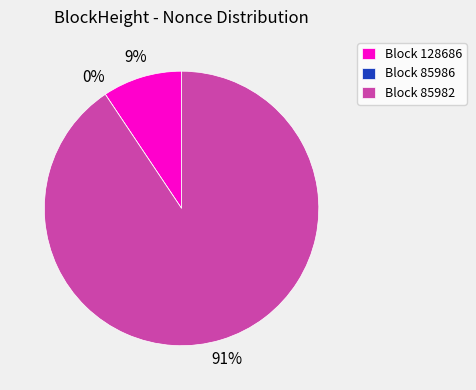

The 85986 slice represents 0% of the pie. True or false?

True